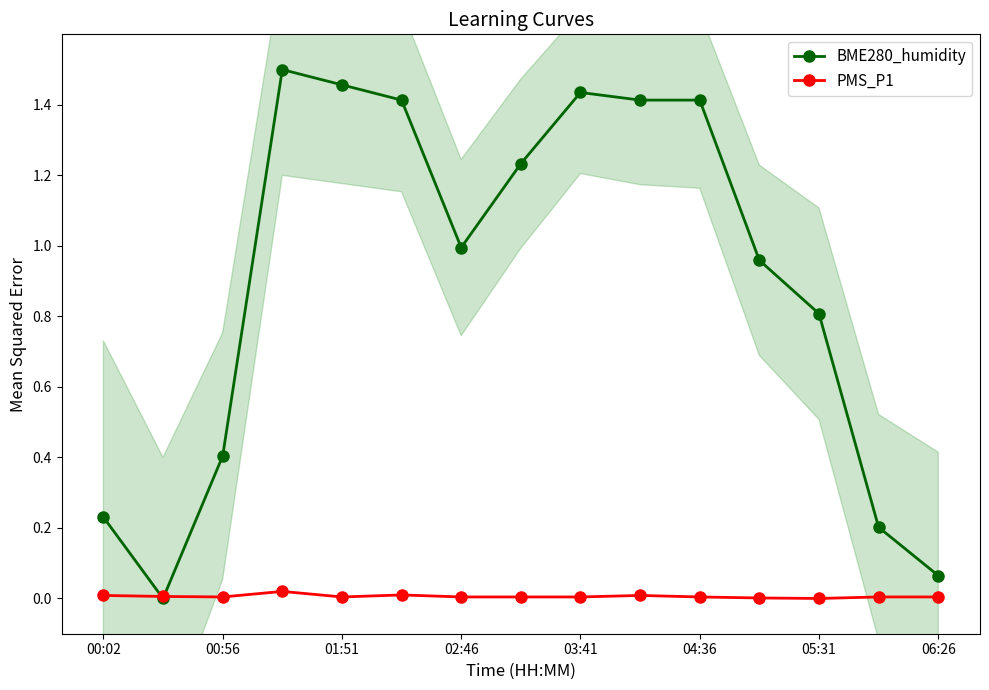

How many categories are shown in the chart?

15